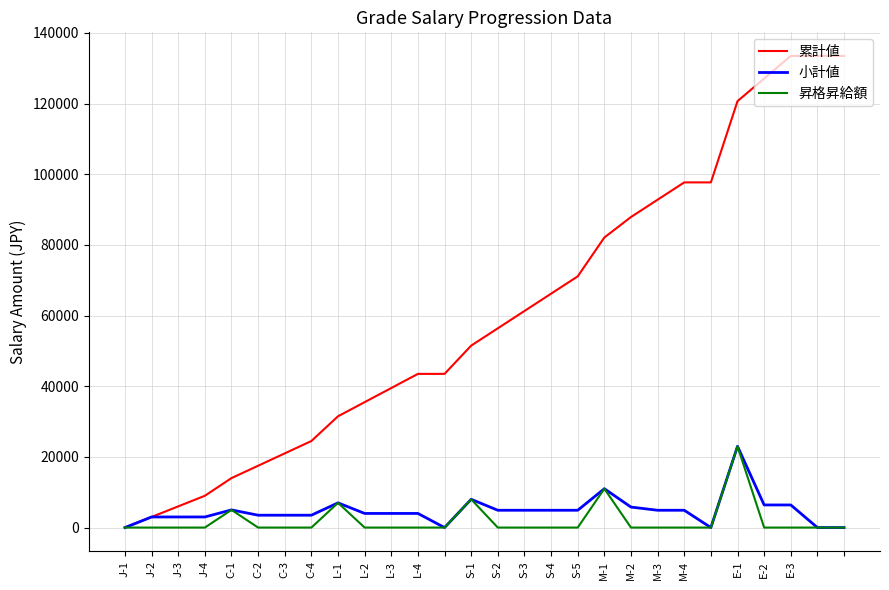

What is the greatest value displayed?

133500